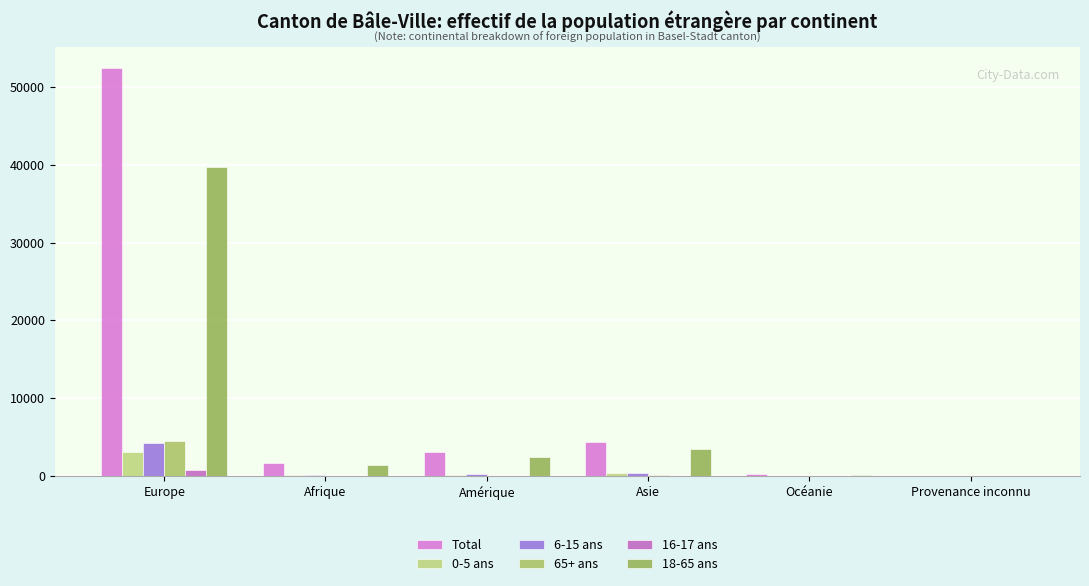

What position from the left is Provenance inconnu?

6